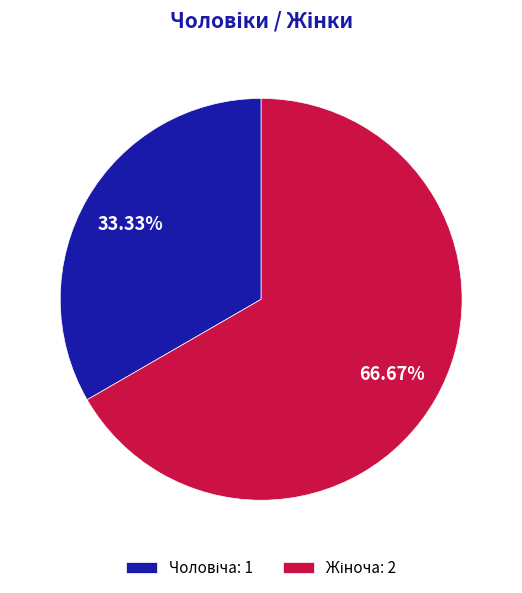

Count the number of slices in the pie.

2